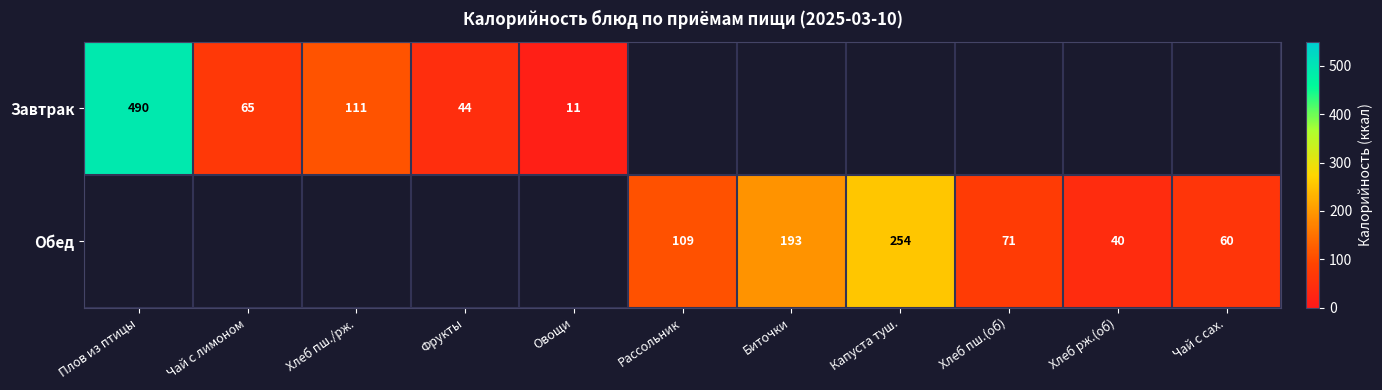

True or false: Обед has a value of 89.6 at Капуста туш..

False